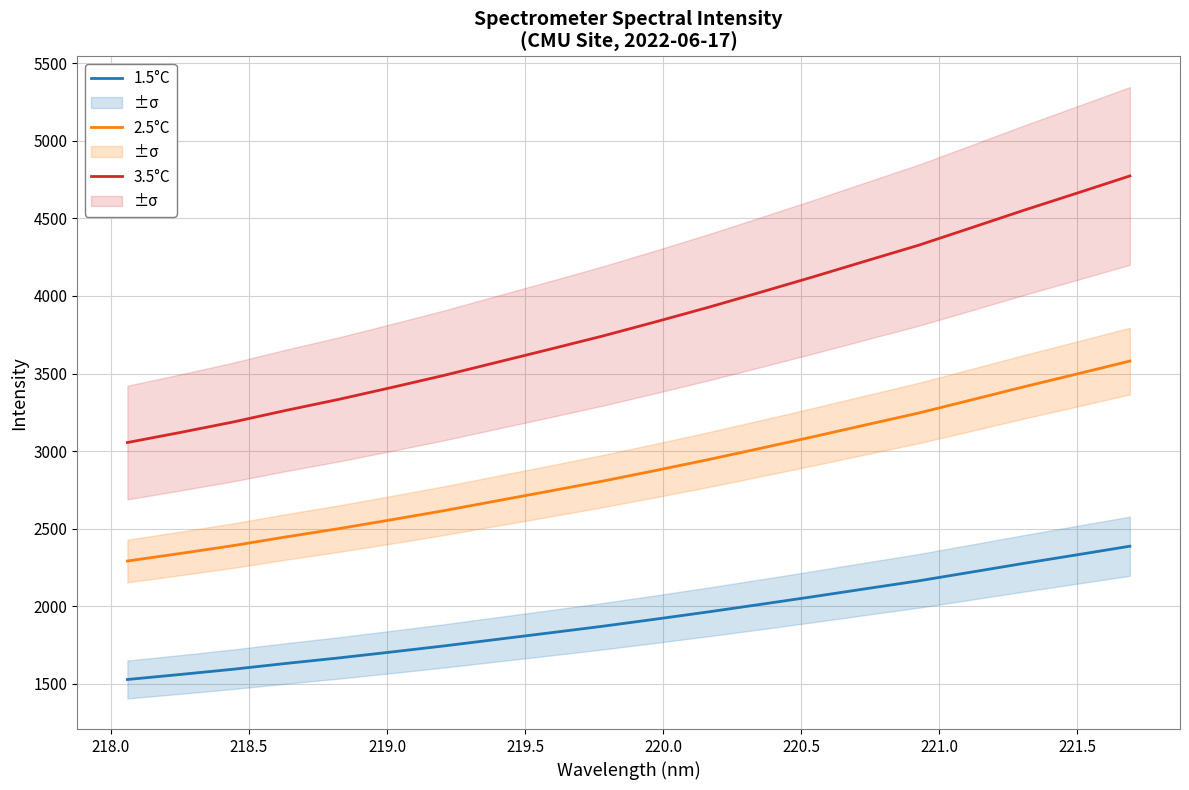

What are all the series names shown in the legend?

3.5°C, 2.5°C, 1.5°C